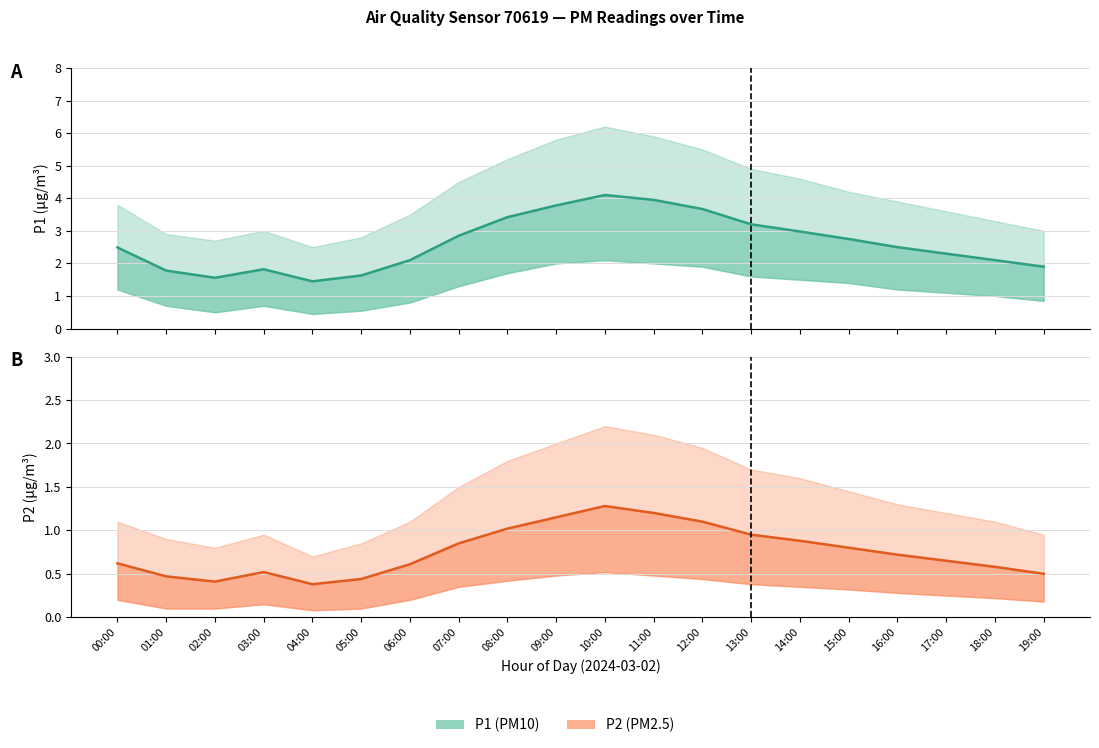

Count the number of categories in the chart.

20